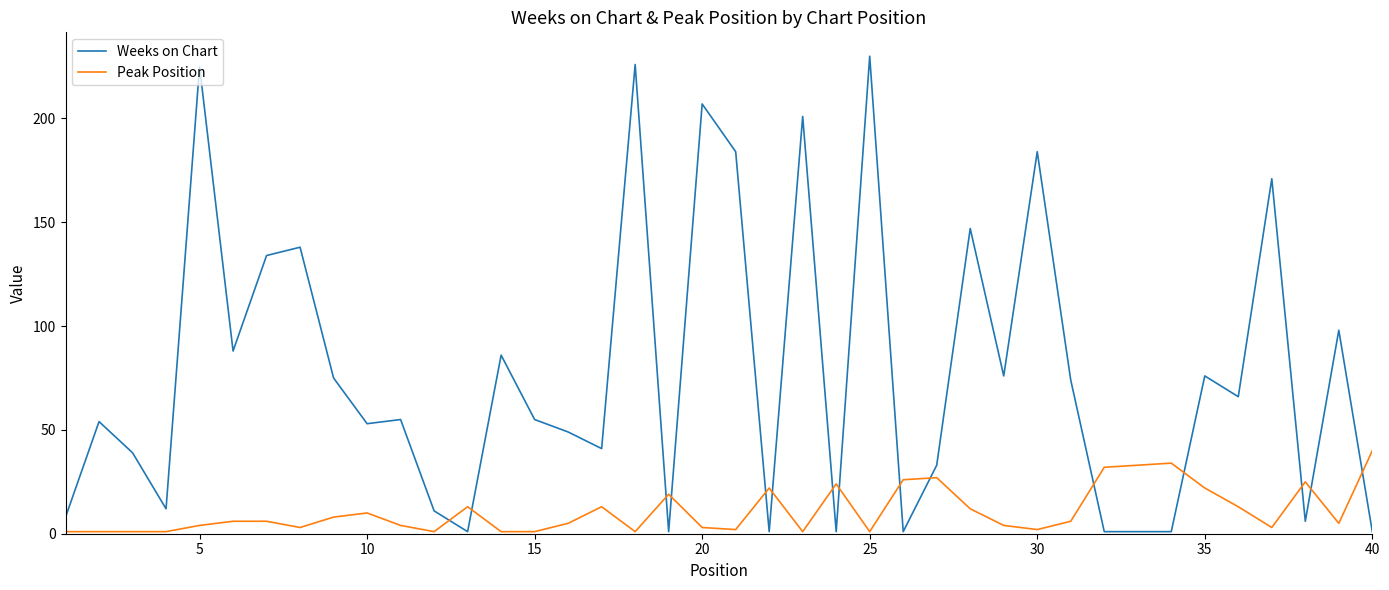

Which series has the largest range (max minus min)?

Weeks on Chart